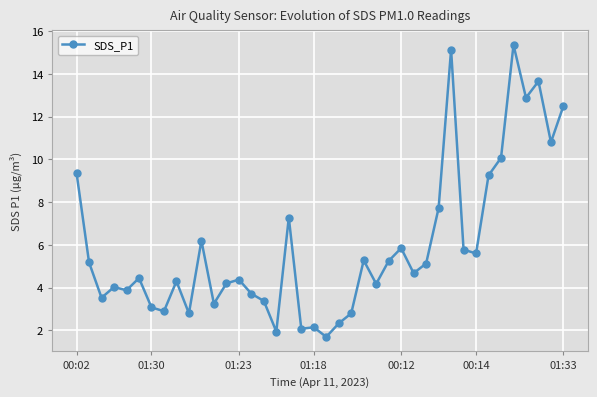

True or false: the data has more than 0 interior local peaks.

True